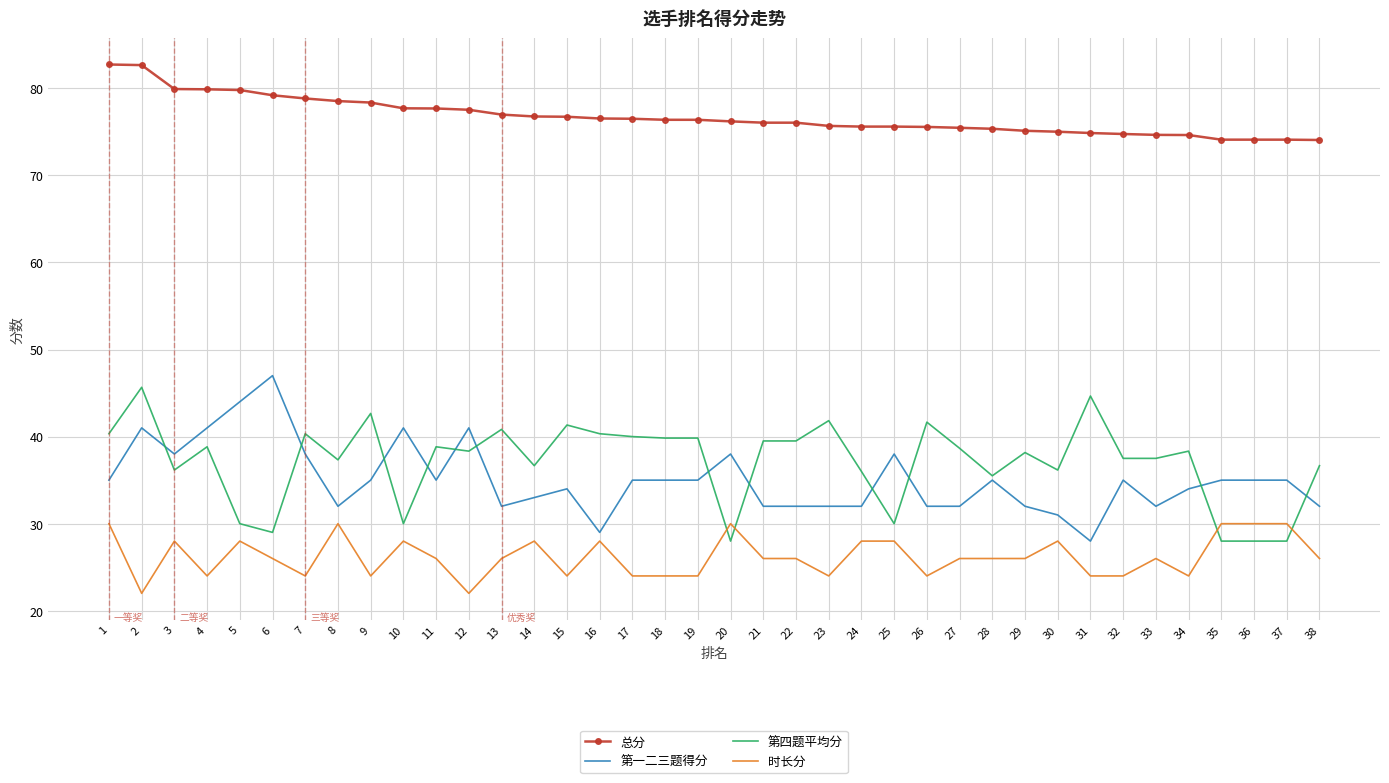

What is the difference between the maximum and minimum values in the 第四题平均分 series?

17.7